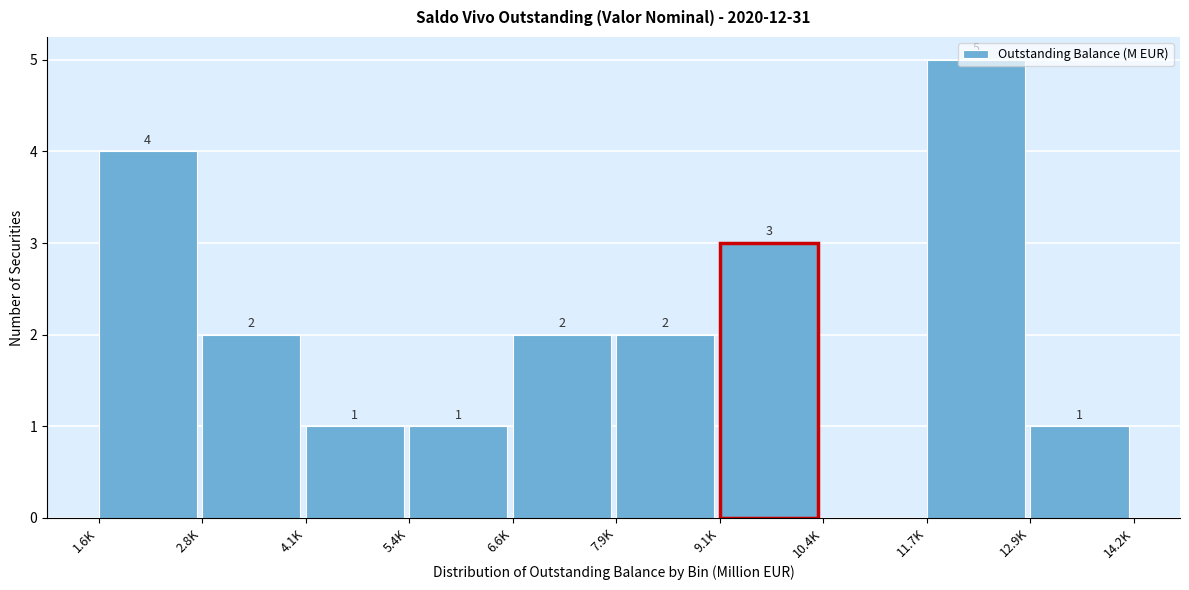

What is the sum of all values?

21